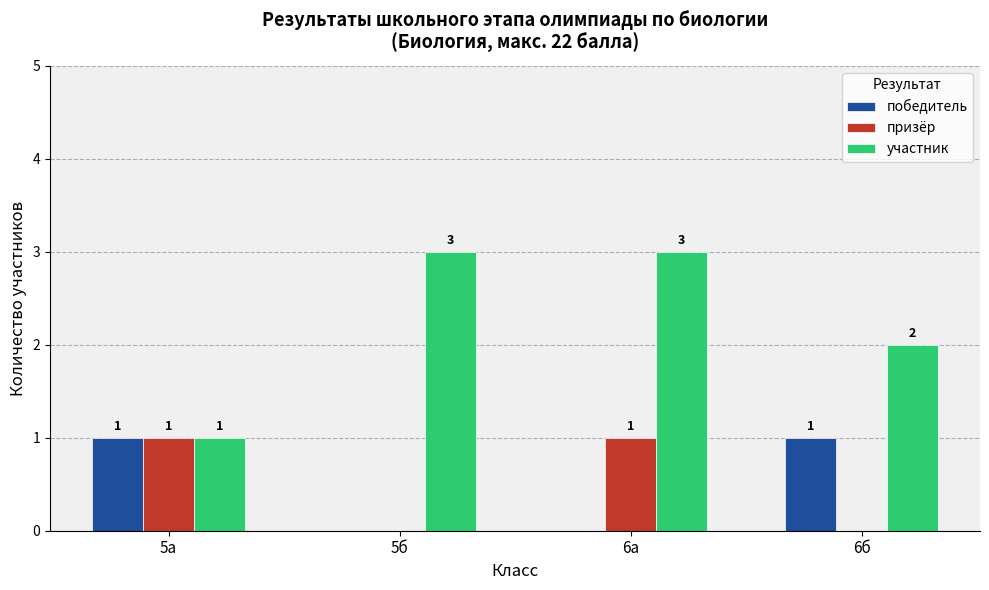

Which series changed the most between 5б and 6а?

призёр